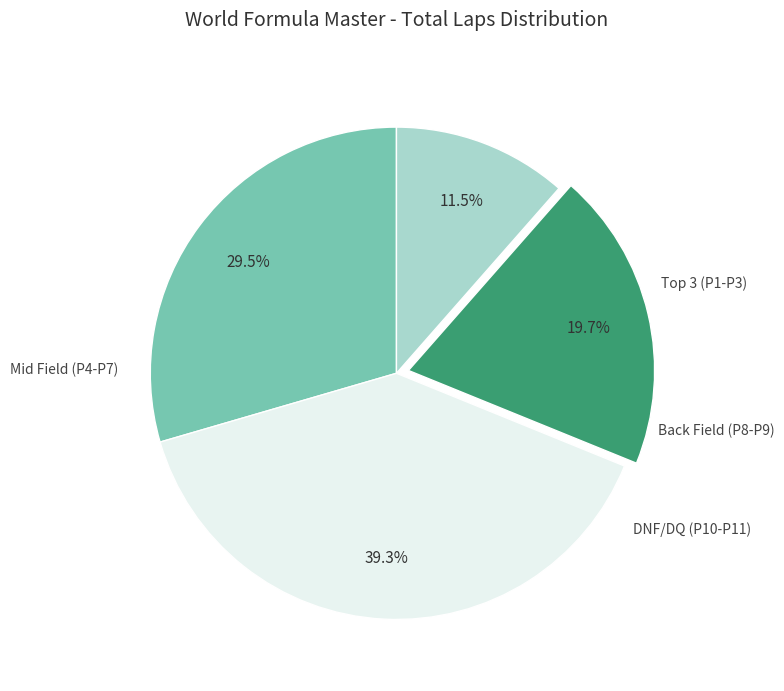

How many slices are in this pie chart?

4